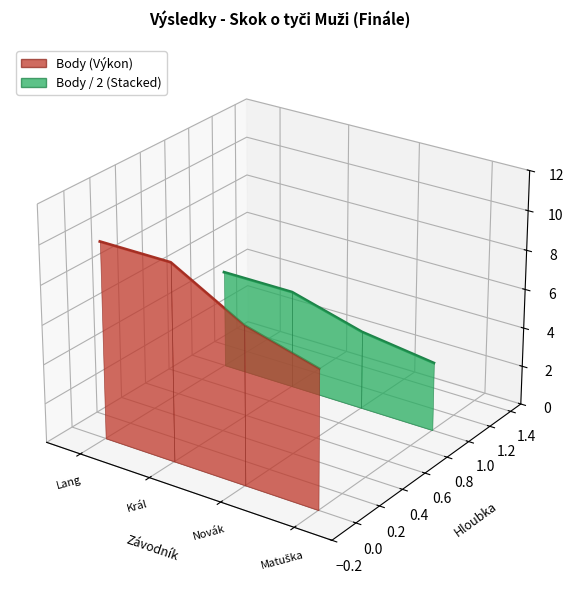

True or false: Body (Výkon) has more than 1 interior local peaks.

False